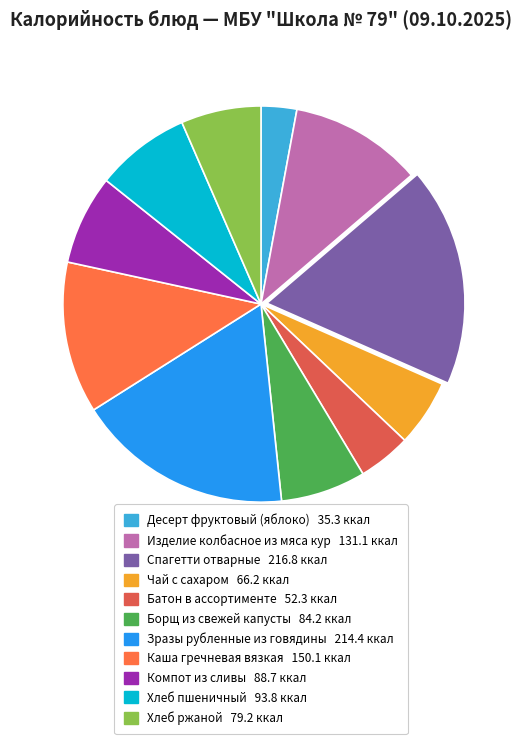

Is there any slice that represents more than half of the pie?

No